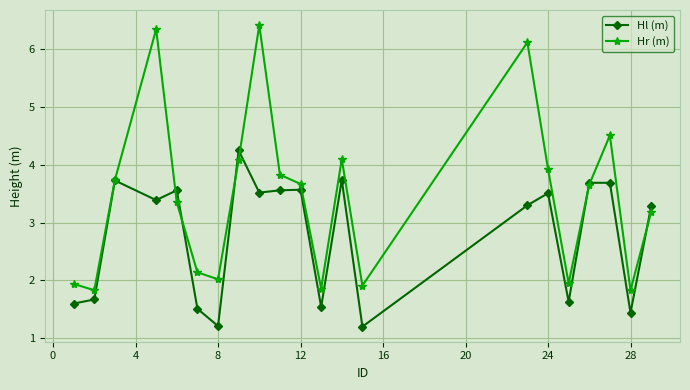

Which series has the largest range (max minus min)?

Hr (m)